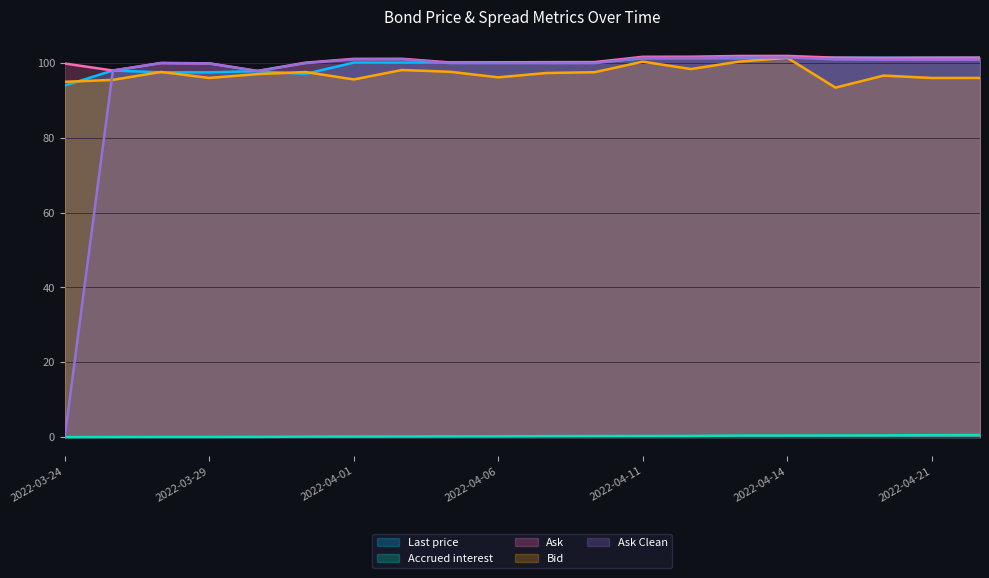

What is the sum of the Last price values at 2022-04-13 and 2022-04-14?

202.7